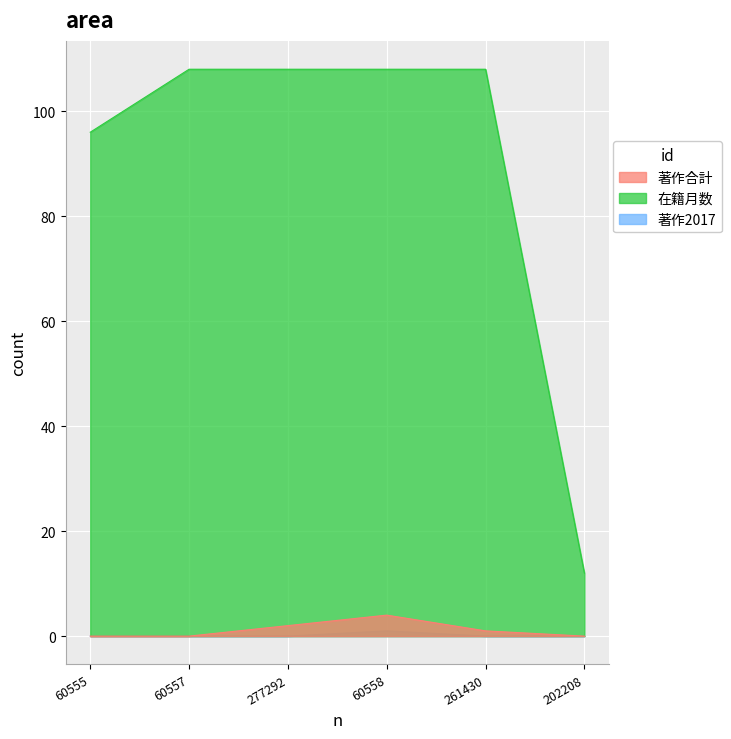

At 261430, list the series in order from smallest to largest.

著作2017, 著作合計, 在籍月数